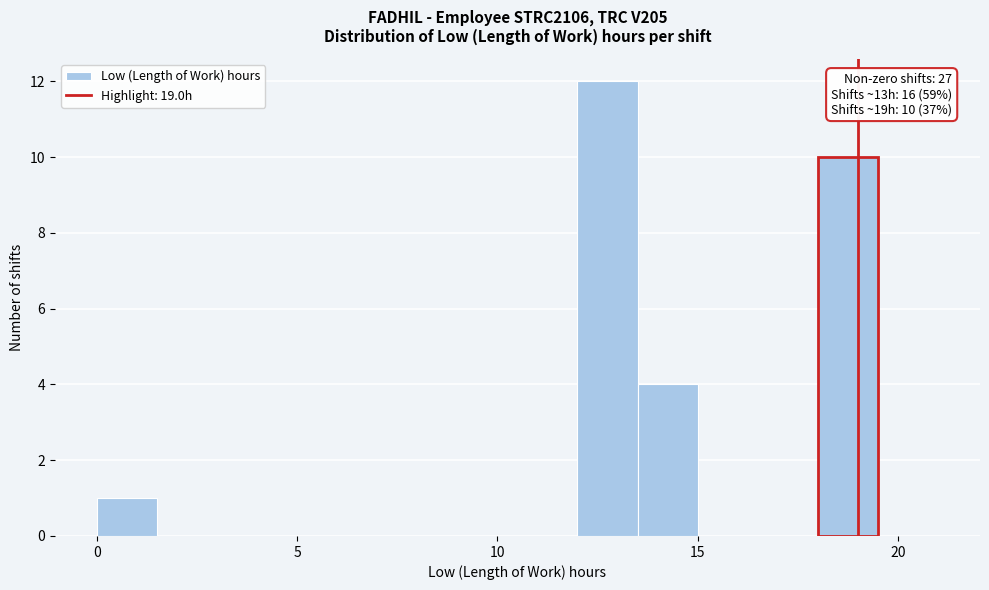

Read against the x-axis, roughly where is the centre of the tallest bar?

13.0